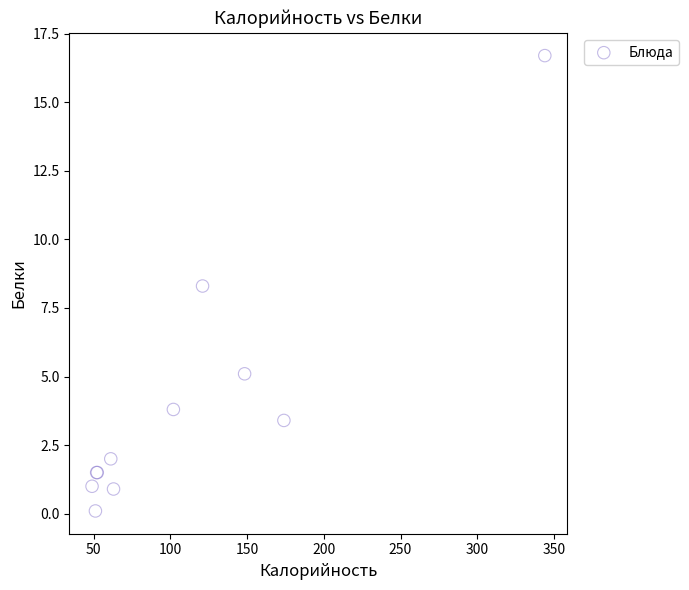

What Y value in the scatter plot is closest to 8?

8.3